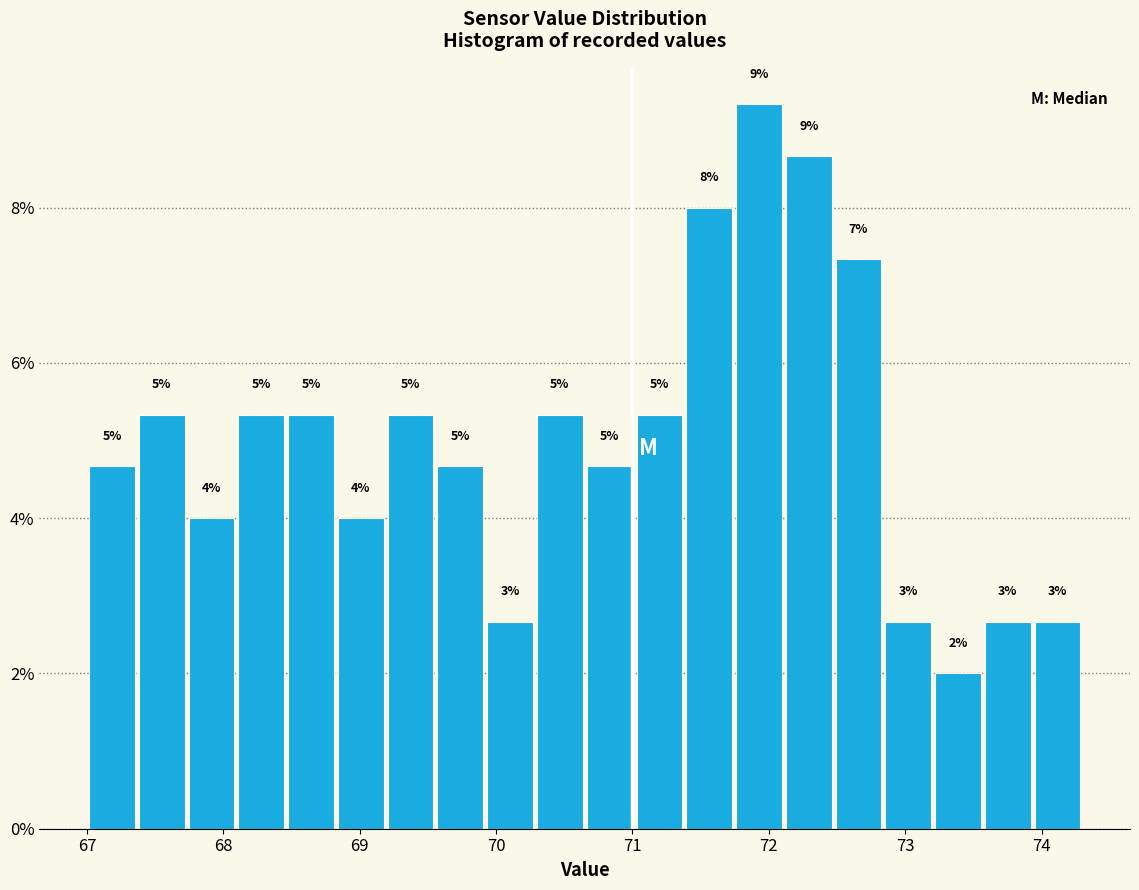

Read against the x-axis, roughly where is the centre of the tallest bar?

71.9